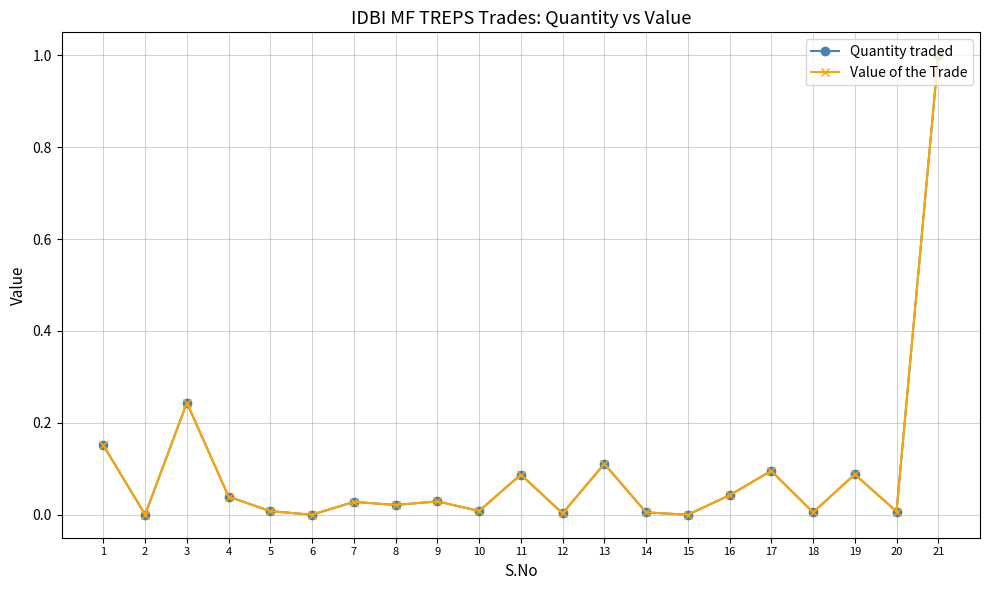

List the series in order of their overall mean, highest first.

Value of the Trade, Quantity traded